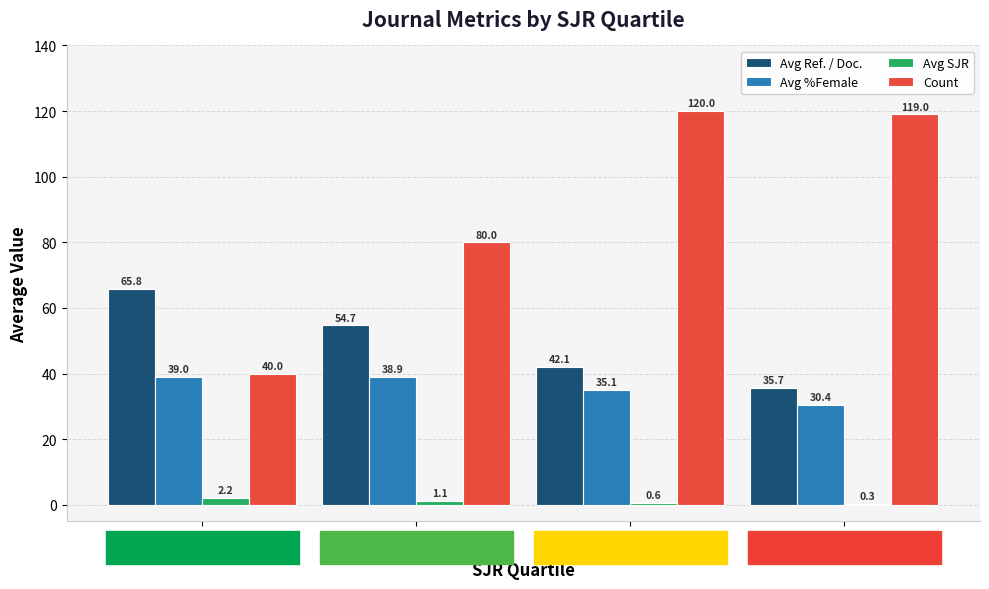

Is the value of Avg %Female at Q4 greater than the value of Avg Ref. / Doc. at Q3?

No